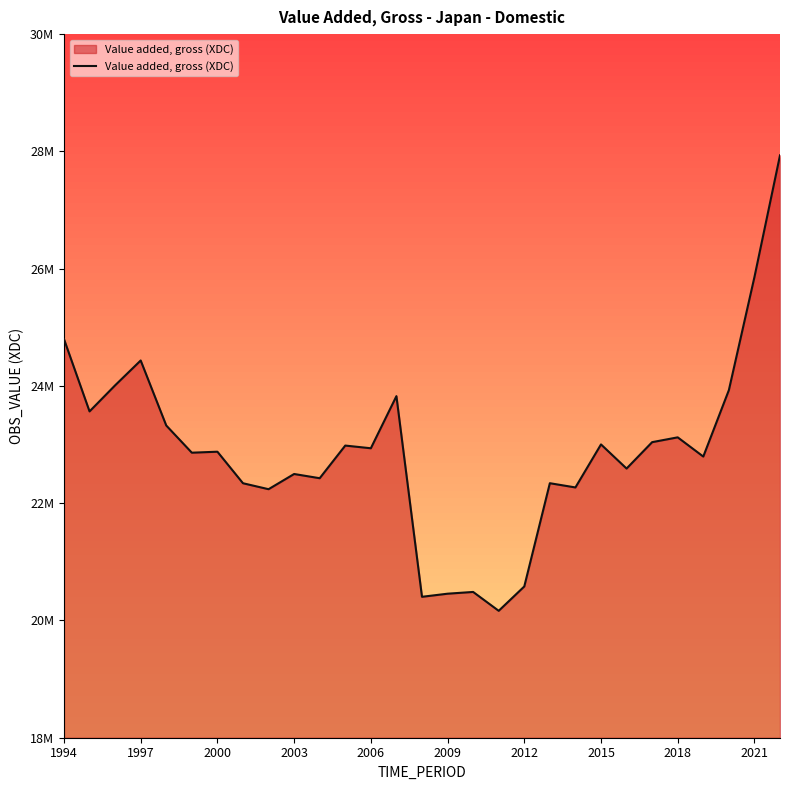

What is the sum of the values at 2015 and 15?

42796500